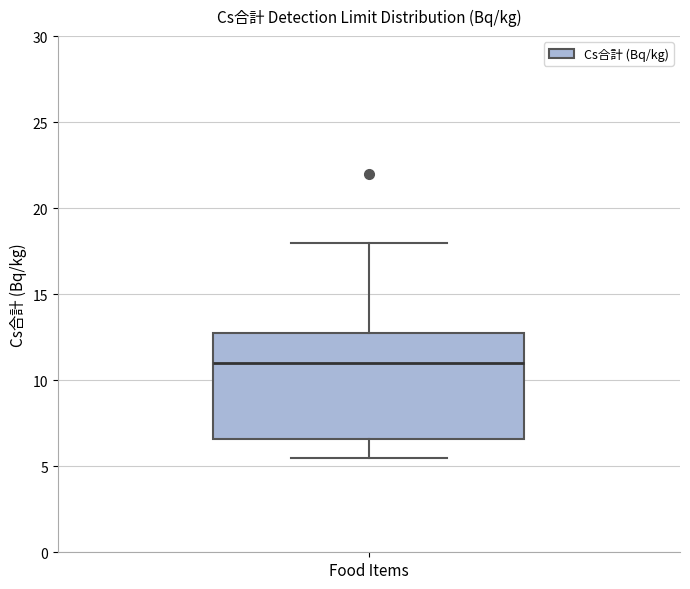

Read this box plot against the y-axis: the position of the median line, the range covered by the box, and the ends of both whiskers. The values are not printed on the chart, so give them approximately, as read against the axis.

median 11.0, box 6.5 to 13.0, whiskers 5.5 to 18.0